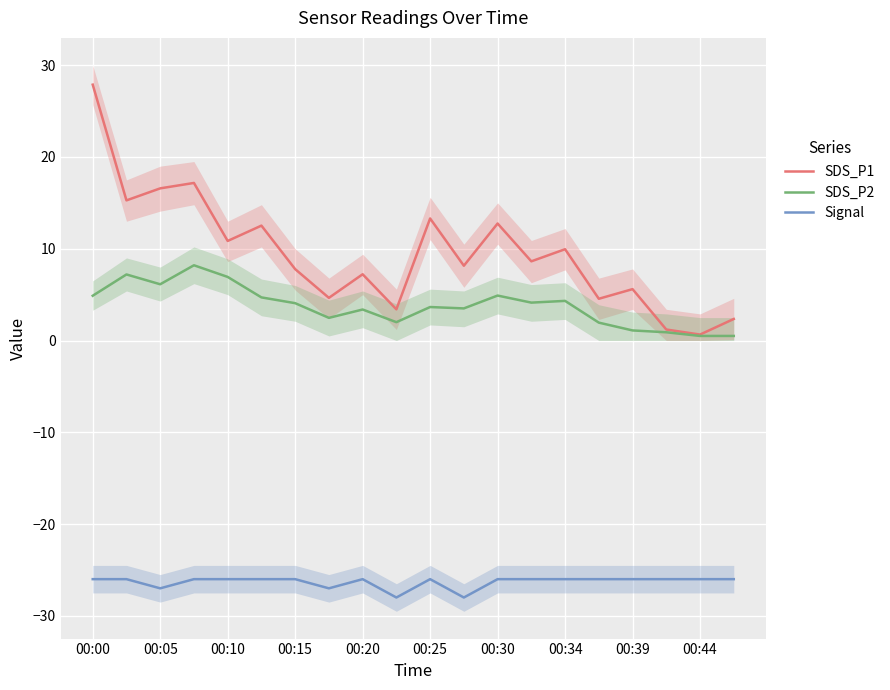

What is the smallest value displayed?

-28.0